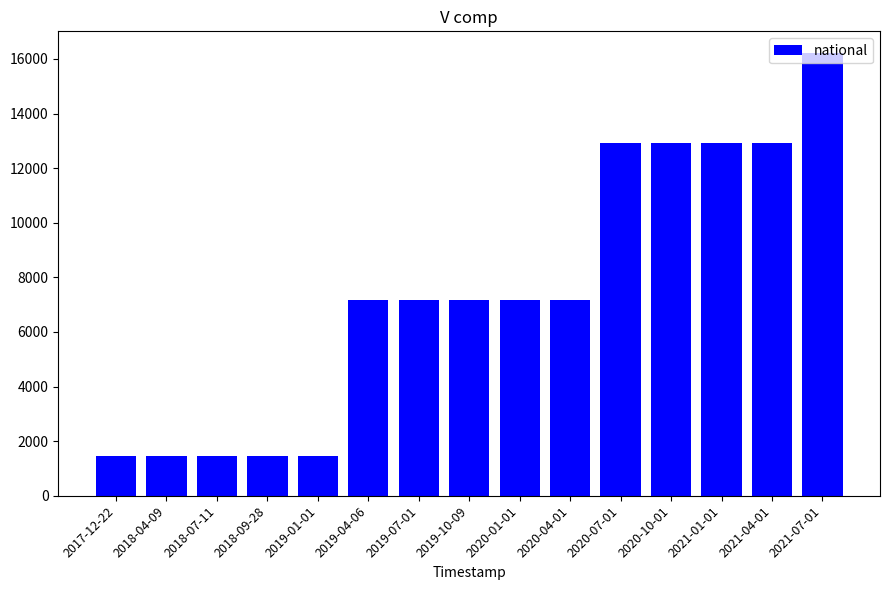

What is the label of the 15th bar from the left?

2021-07-01